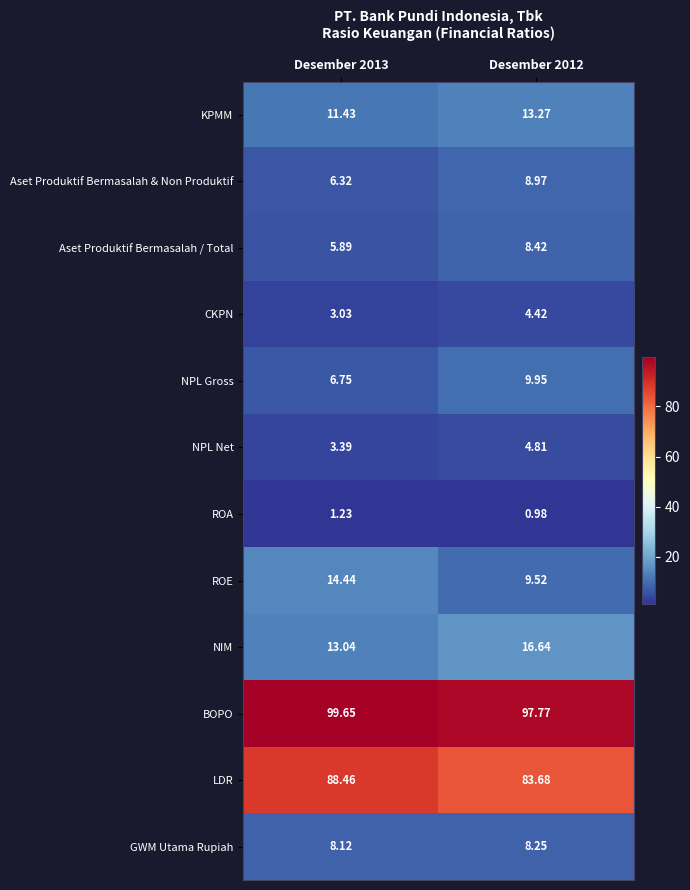

Rank the series at Desember 2013 from highest to lowest value.

BOPO, LDR, ROE, NIM, KPMM, GWM Utama Rupiah, NPL Gross, Aset Produktif Bermasalah & Non Produktif, Aset Produktif Bermasalah / Total, NPL Net, CKPN, ROA